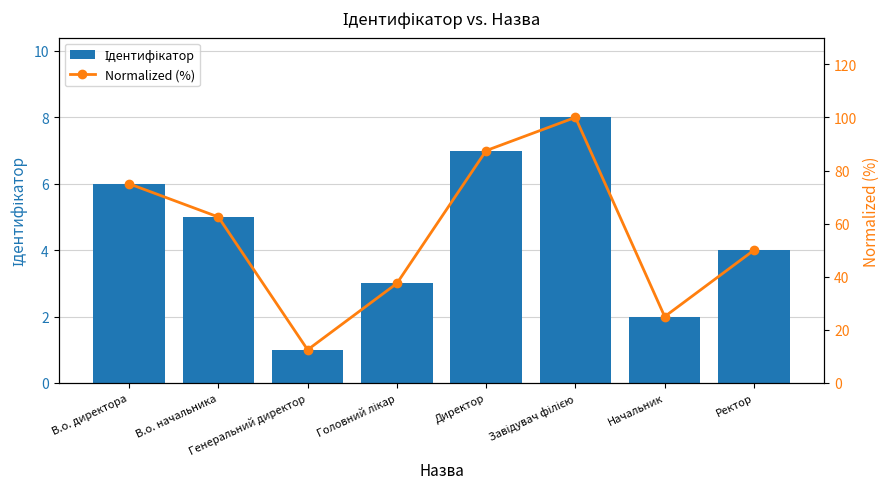

At which label is Normalized (%) closest to 56?

Ректор